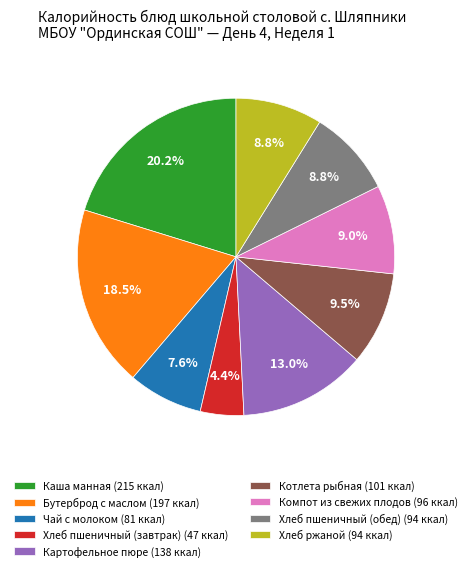

The Хлеб пшеничный (завтрак) slice represents 4% of the pie. True or false?

True